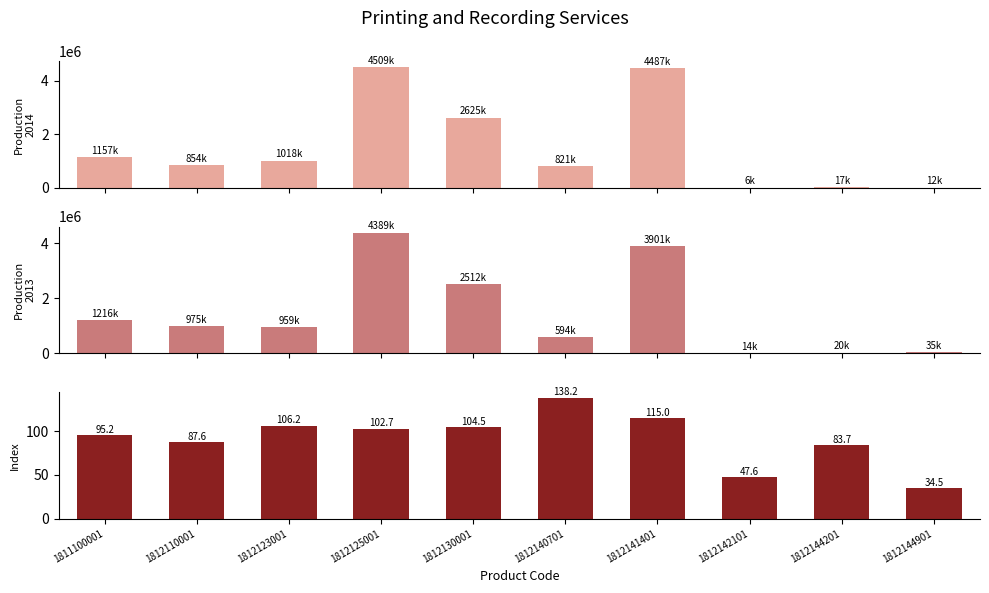

Reading left to right, list all the values displayed in this chart.

Production 2014: 1811100001=1157497.0	1812110001=854705.0	1812123001=1018265.0	1812125001=4509570.0	1812130001=2625162.0	1812140701=821528.0	1812141401=4487239.0	1812142101=6829.0	1812144201=17463.0	1812144901=12318.0
Production 2013: 1811100001=1216190.0	1812110001=975697.0	1812123001=959097.0	1812125001=4389302.0	1812130001=2512476.0	1812140701=594484.0	1812141401=3901456.0	1812142101=14343.0	1812144201=20874.0	1812144901=35697.0
Index: 1811100001=95.2	1812110001=87.6	1812123001=106.2	1812125001=102.7	1812130001=104.5	1812140701=138.2	1812141401=115.0	1812142101=47.6	1812144201=83.7	1812144901=34.5